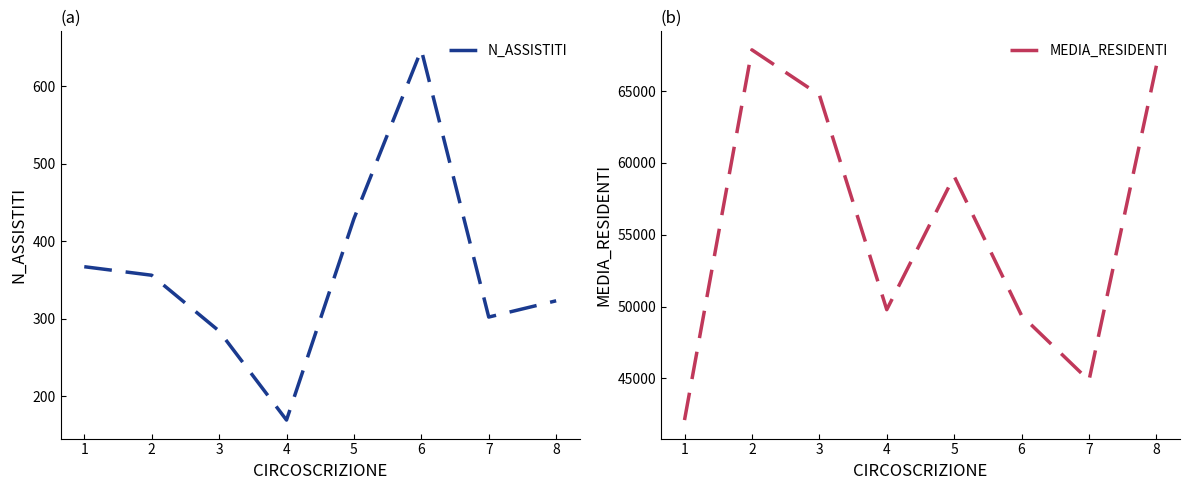

At which label is MEDIA_RESIDENTI closest to 54985?

5